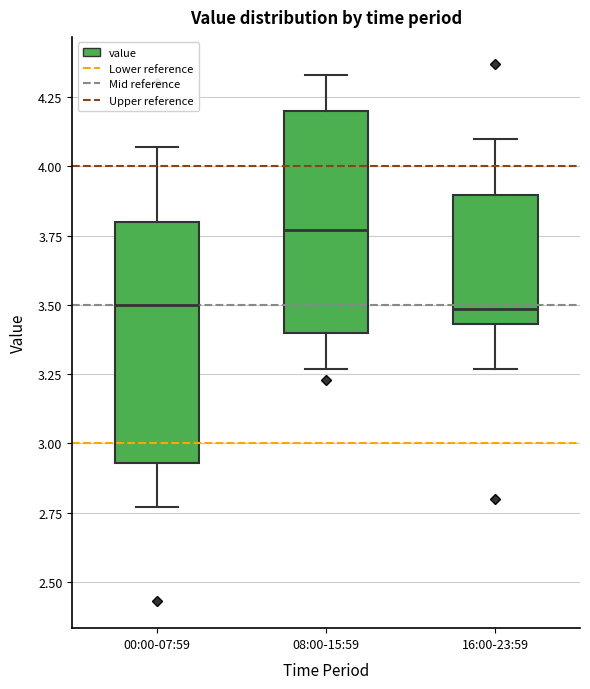

Which box is the tallest, from its lower edge to its upper edge?

00:00-07:59